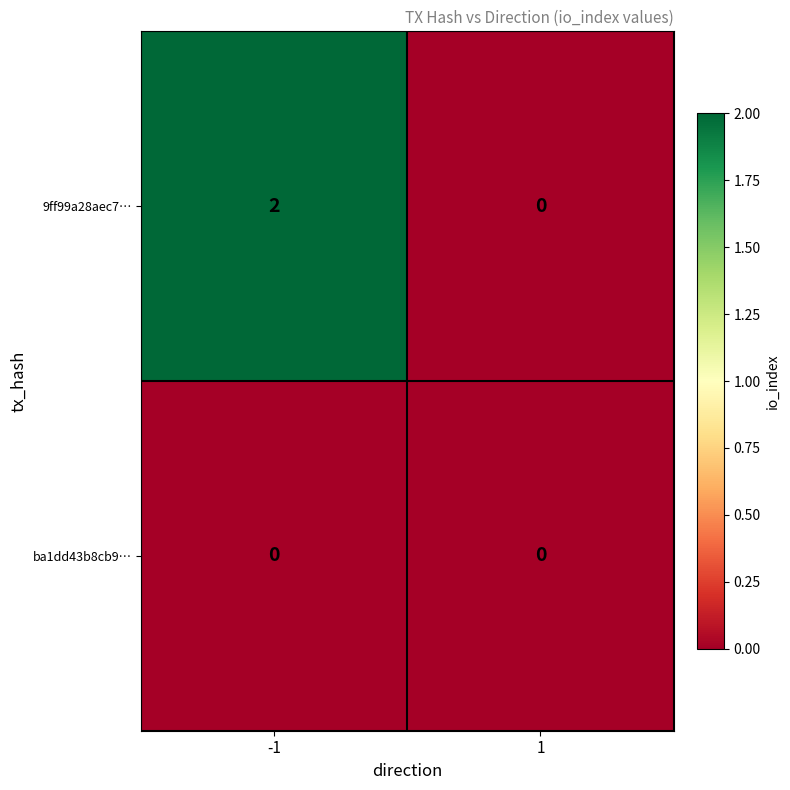

At -1, list the series in order from largest to smallest.

9ff99a28aec7…, ba1dd43b8cb9…